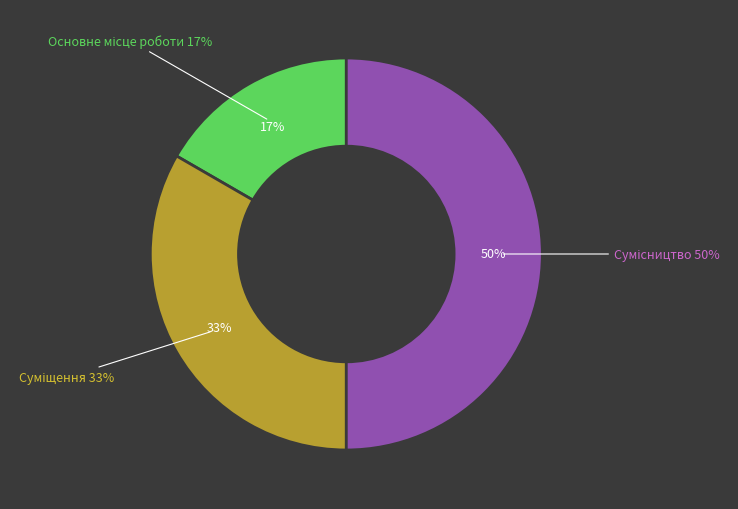

To the nearest percent, what portion does Суміщення represent?

33%